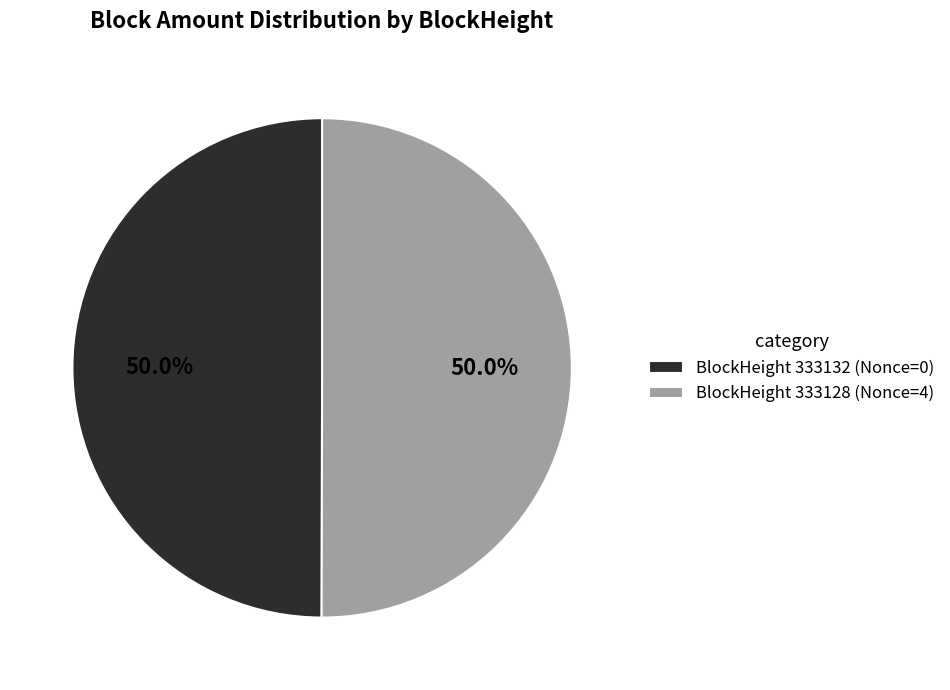

Approximately how many times larger is the value at BlockHeight 333128 (Nonce=4) compared to BlockHeight 333132 (Nonce=0)?

1.0